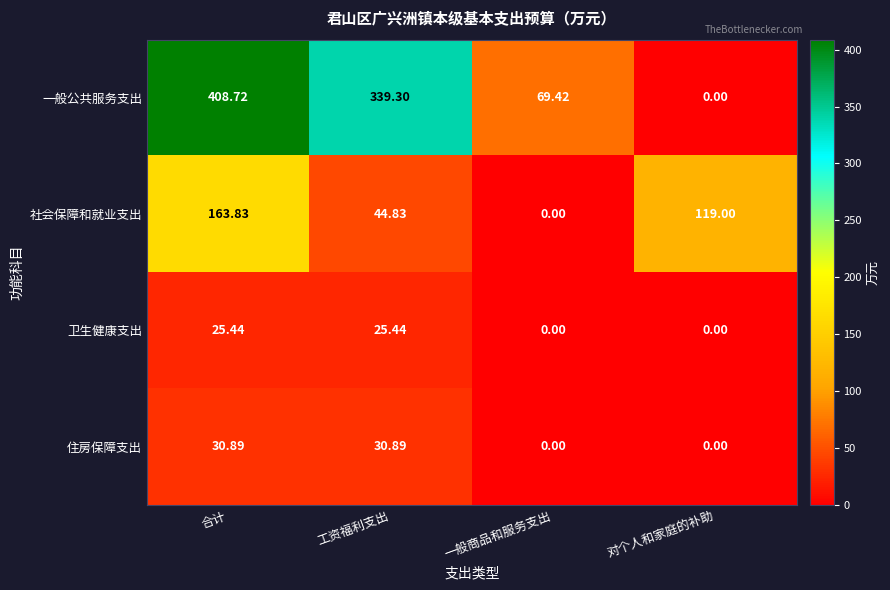

Which category has the highest value across all series?

合计